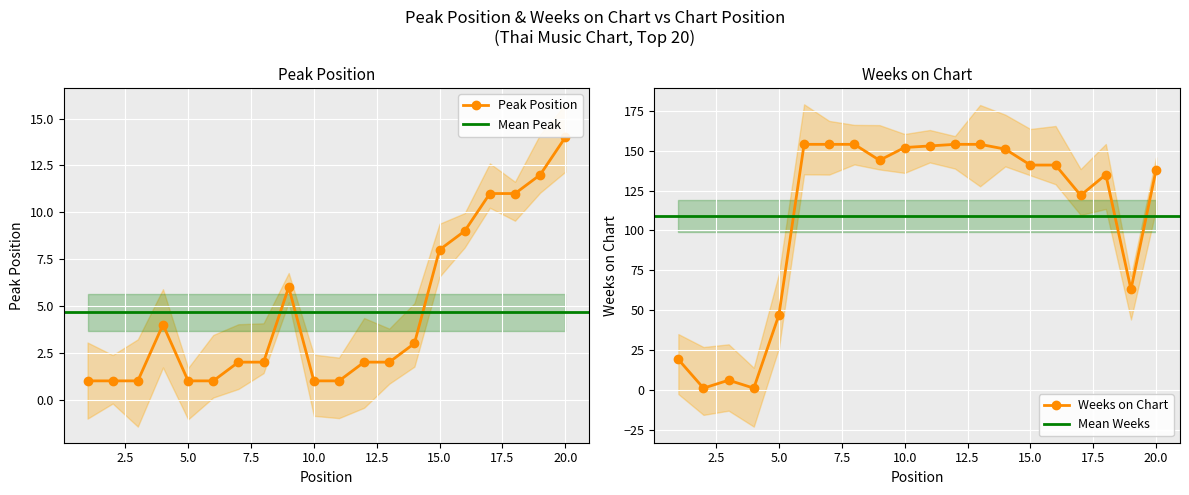

Reading left to right, transcribe all the data shown in this chart.

Peak Position: 1=1	2=1	3=1	4=4	5=1	6=1	7=2	8=2	9=6	10=1	11=1	12=2	13=2	14=3	15=8	16=9	17=11	18=11	19=12	20=14
Weeks on Chart: 1=19	2=1	3=6	4=1	5=47	6=154	7=154	8=154	9=144	10=152	11=153	12=154	13=154	14=151	15=141	16=141	17=122	18=135	19=63	20=138